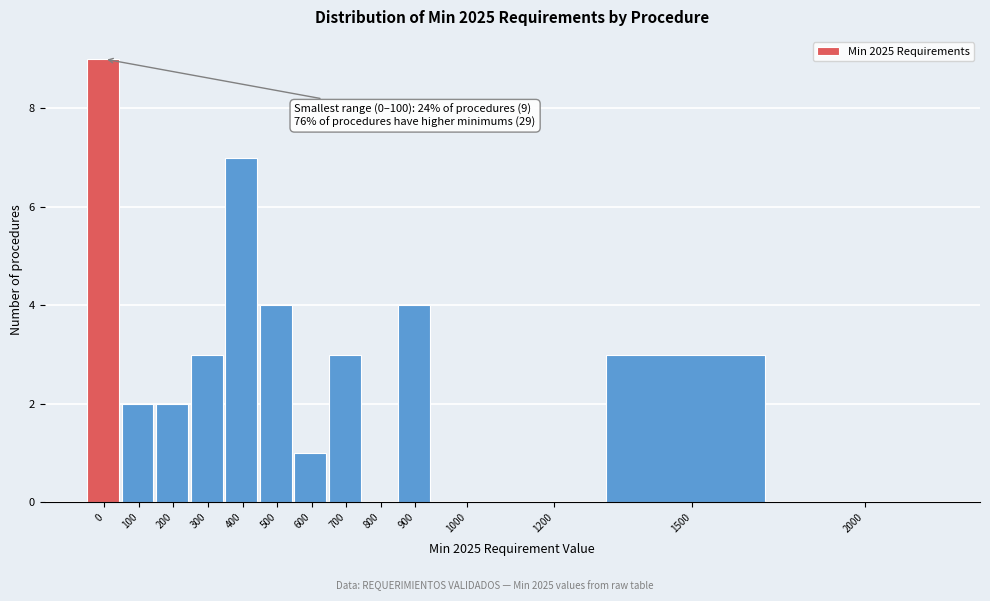

Reading left to right, transcribe all the data shown in this chart.

0=9	100=2	200=2	300=3	400=7	500=4	600=1	700=3	800=0	900=4	1000=0	1200=0	1500=3	2000=0